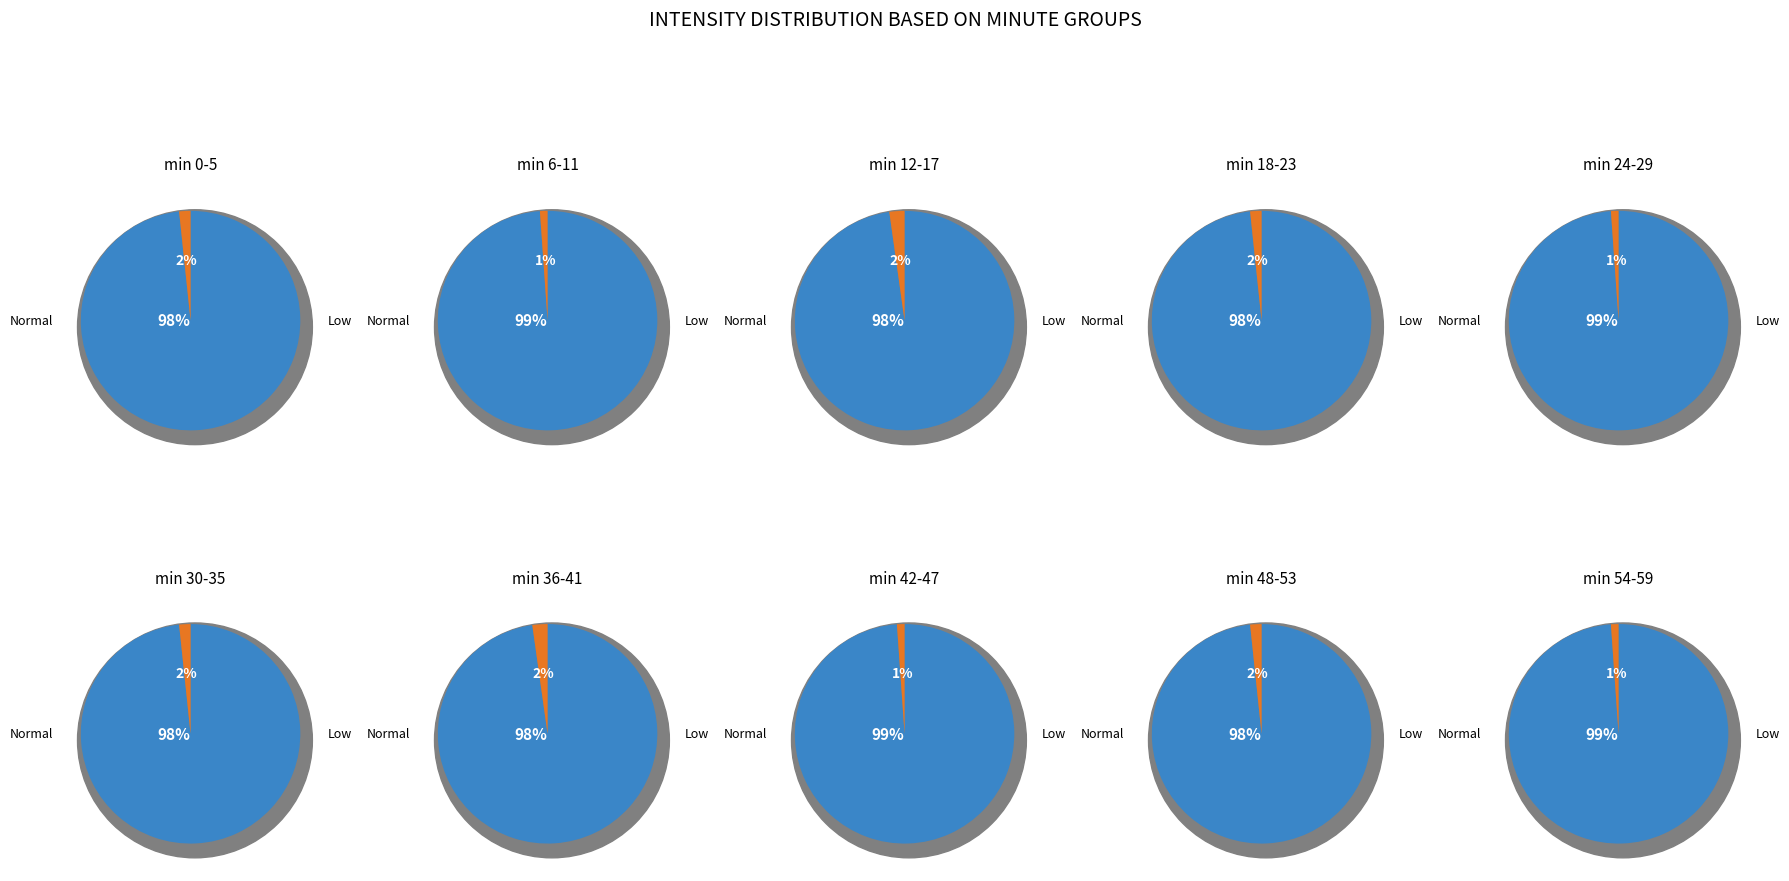

Is 2 the majority of the pie?

No